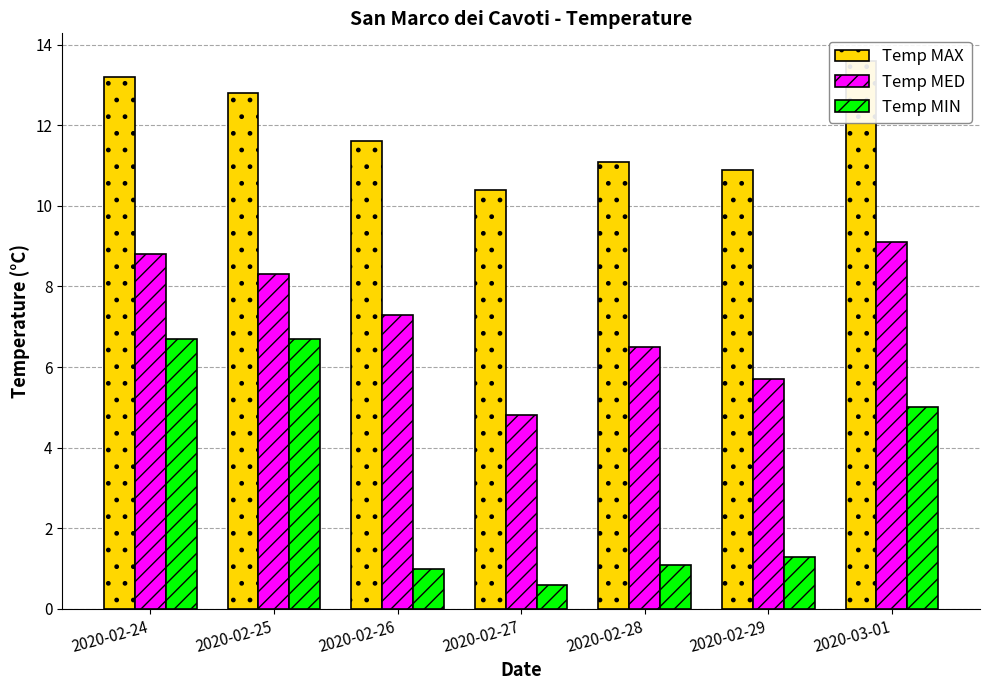

At 2020-03-01, list the series in order from smallest to largest.

Temp MIN, Temp MED, Temp MAX